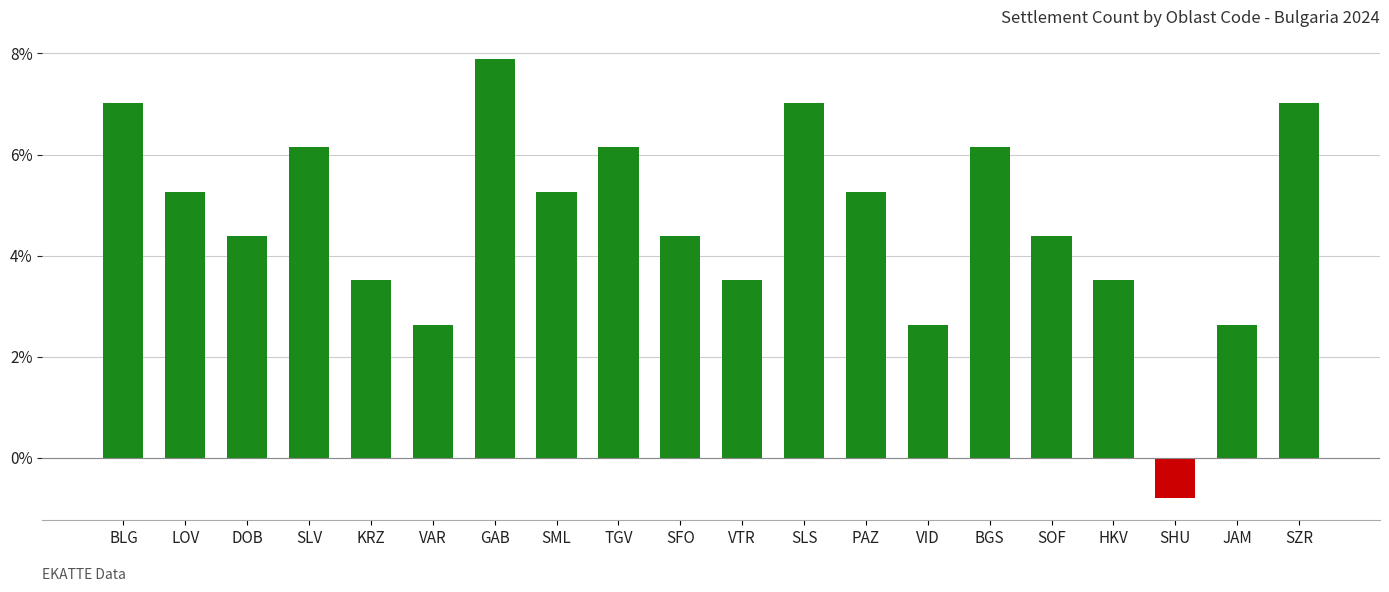

What is the change in value from BGS to SZR?

+0.9